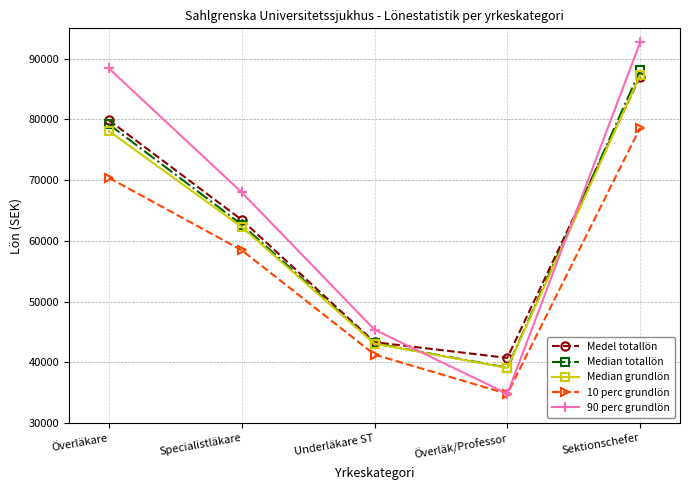

Reading left to right, transcribe all the data shown in this chart.

Medel totallön: Överläkare=79880	Specialistläkare=63480	Underläkare ST=43340	Överläk/Professor=40750	Sektionschefer=87070
Median totallön: Överläkare=79200	Specialistläkare=62700	Underläkare ST=43150	Överläk/Professor=39150	Sektionschefer=88100
Median grundlön: Överläkare=78100	Specialistläkare=62300	Underläkare ST=43100	Överläk/Professor=39100	Sektionschefer=87300
10 perc grundlön: Överläkare=70400	Specialistläkare=58490	Underläkare ST=41300	Överläk/Professor=34830	Sektionschefer=78640
90 perc grundlön: Överläkare=88400	Specialistläkare=68000	Underläkare ST=45400	Överläk/Professor=34830	Sektionschefer=92700